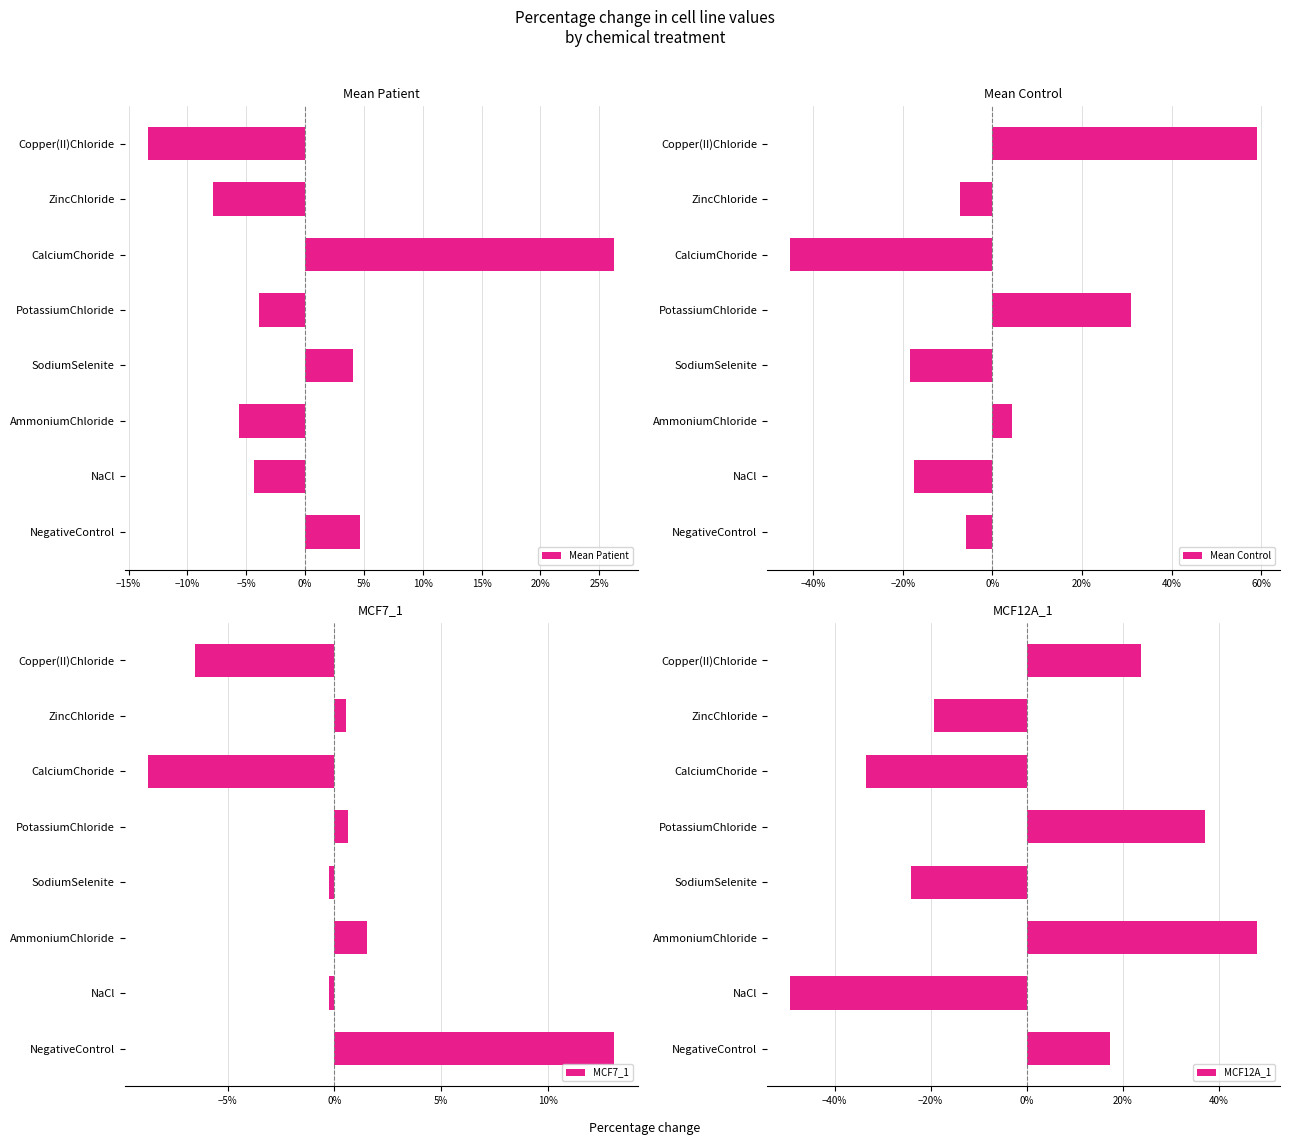

The value of Mean Control at AmmoniumChloride is 0.0. True or false?

True